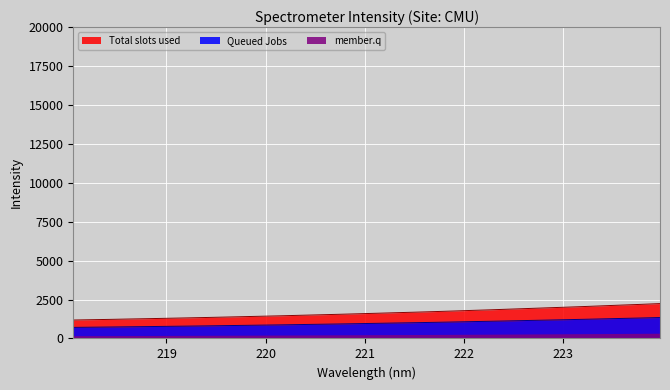

Reading right to left, what are all the values shown in this chart?

2242.0	2191.2	2146.3	2099.8	2052.5	2009.3	1967.1	1924.4	1882.2	1840.0	1801.4	1761.3	1723.1	1687.5	1653.9	1618.7	1585.0	1551.5	1520.7	1489.4	1457.5	1429.9	1401.6	1374.4	1346.8	1321.8	1297.5	1273.2	1251.5	1227.4	1206.3	1185.0